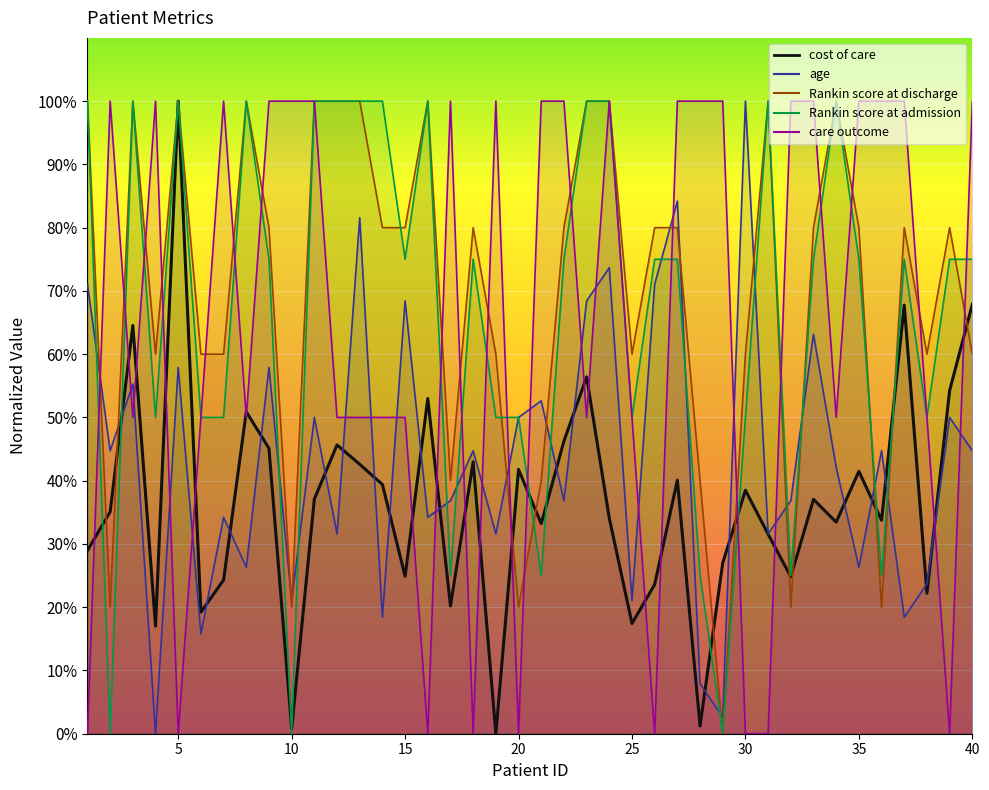

Is it true that Rankin score at discharge equals 162.7 at 8?

False